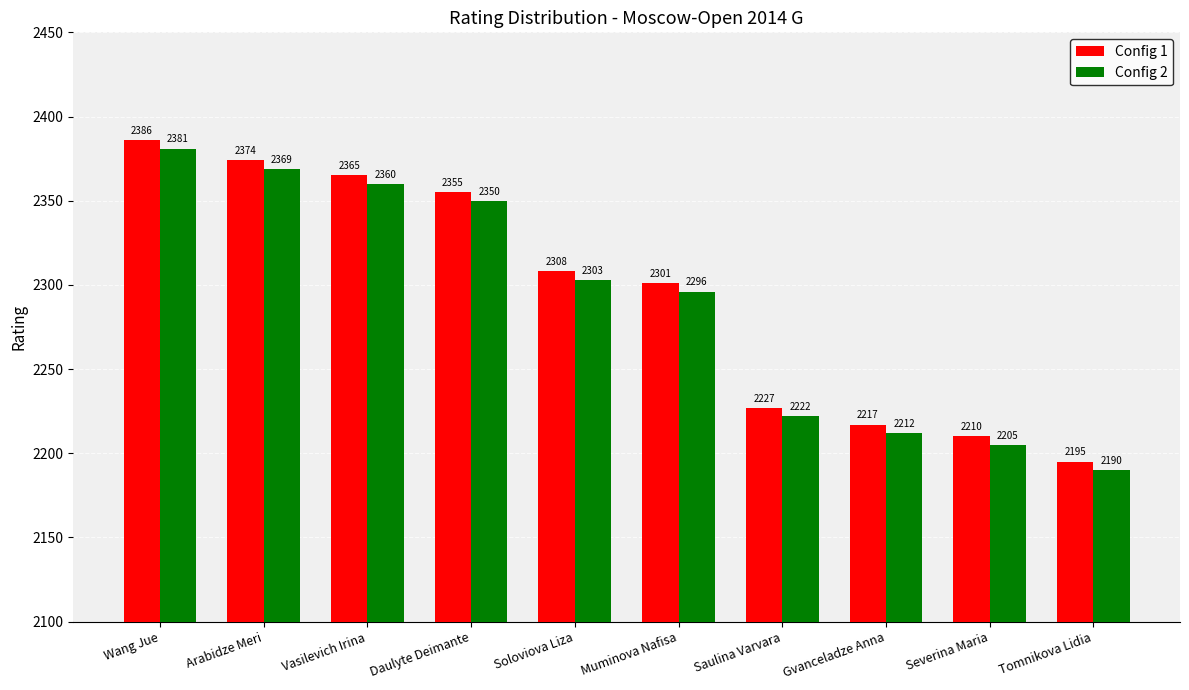

What is the value of the Config 1 bar at the 5th from the left?

2308